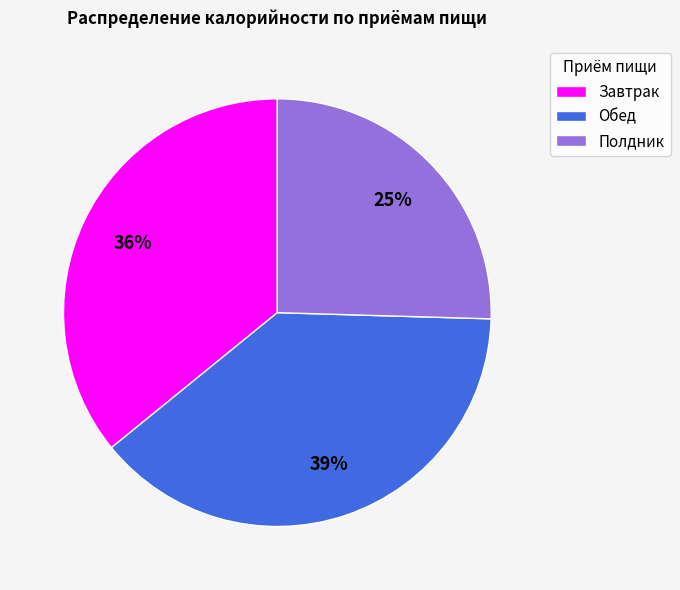

Rank the categories by value from highest to lowest.

Обед, Завтрак, Полдник